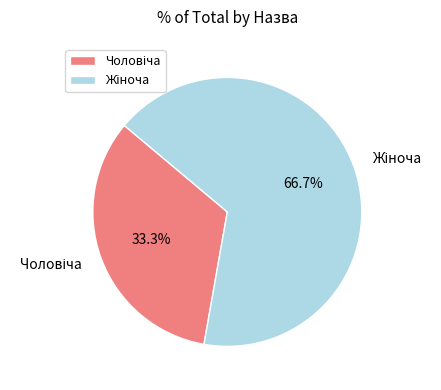

Does any single category account for the majority?

Yes